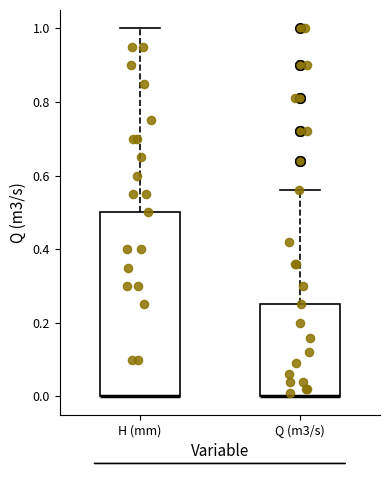

Comparing the boxes themselves (not the whiskers), which one is the tallest?

H (mm)